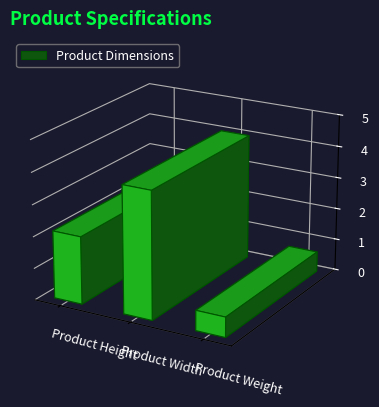

What is the difference between the maximum and second lowest values?

1.9